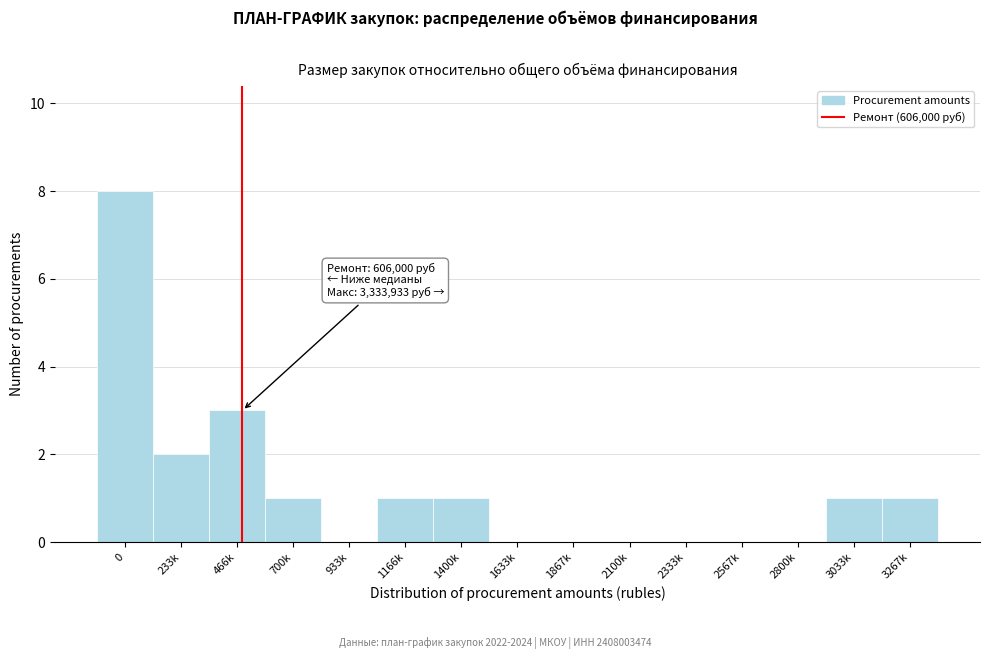

Reading left to right, transcribe all the data shown in this chart.

0=8	233k=2	466k=3	700k=1	933k=0	1166k=1	1400k=1	1633k=0	1867k=0	2100k=0	2333k=0	2567k=0	2800k=0	3033k=1	3267k=1